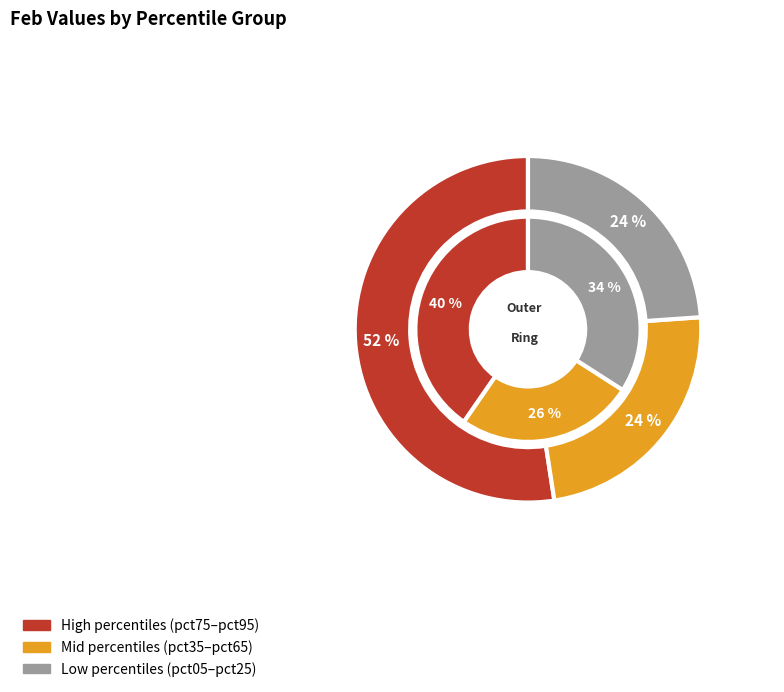

Does pct15 account for over 50% of the chart?

No